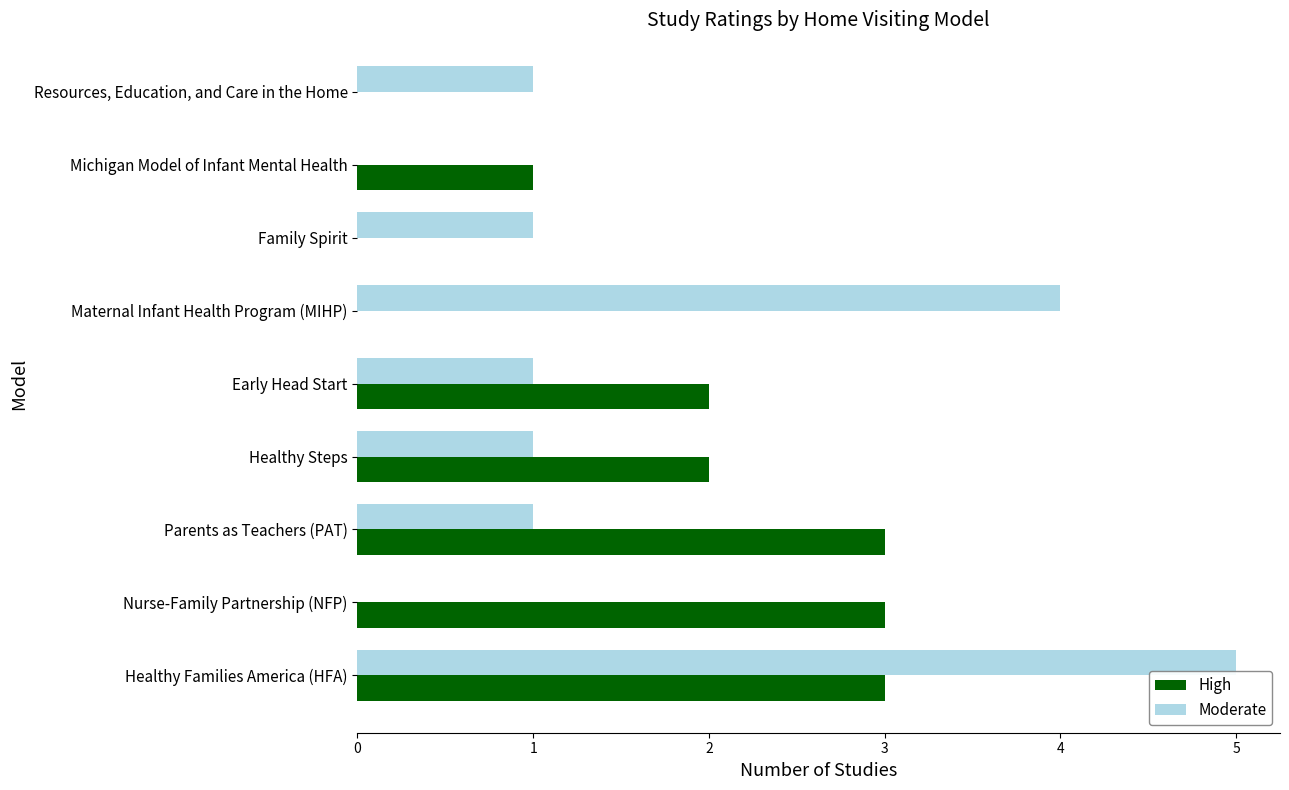

How many data points does each series have?

9